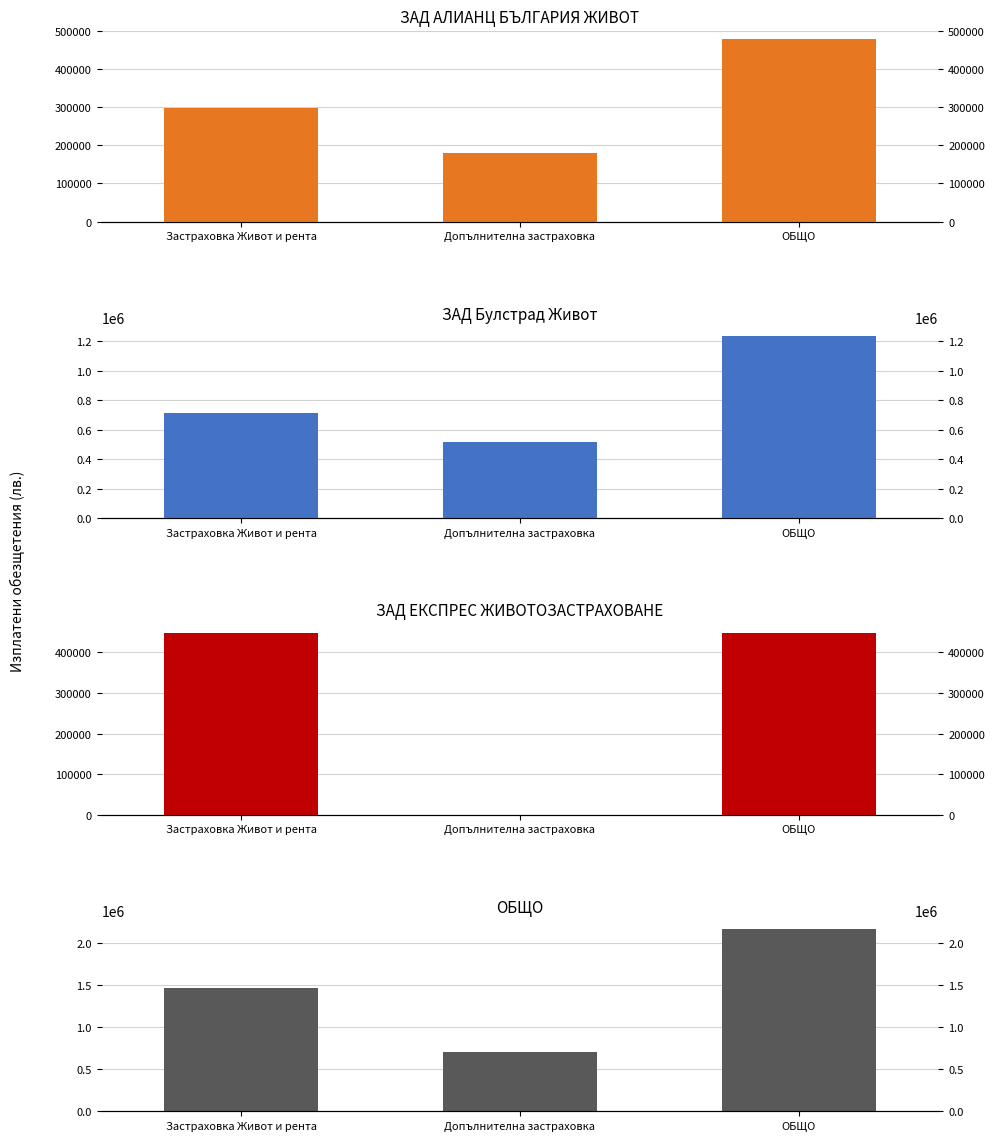

At which label does ЗАД АЛИАНЦ БЪЛГАРИЯ ЖИВОТ reach its minimum?

Допълнителна застраховка